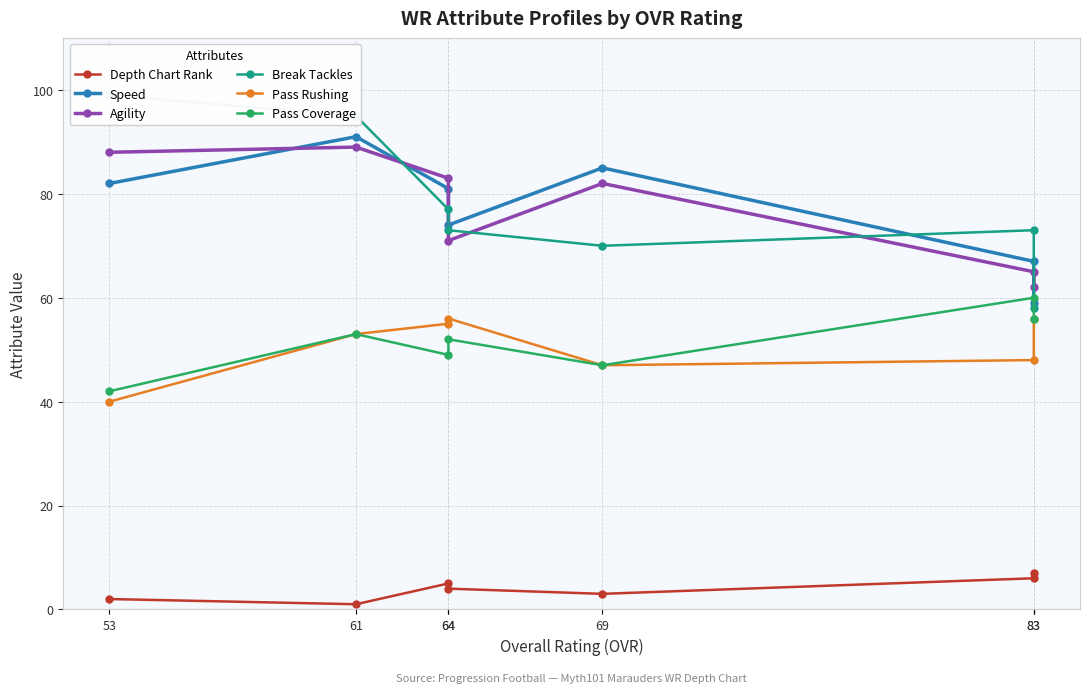

At which category does Pass Rushing reach its first local peak?

64